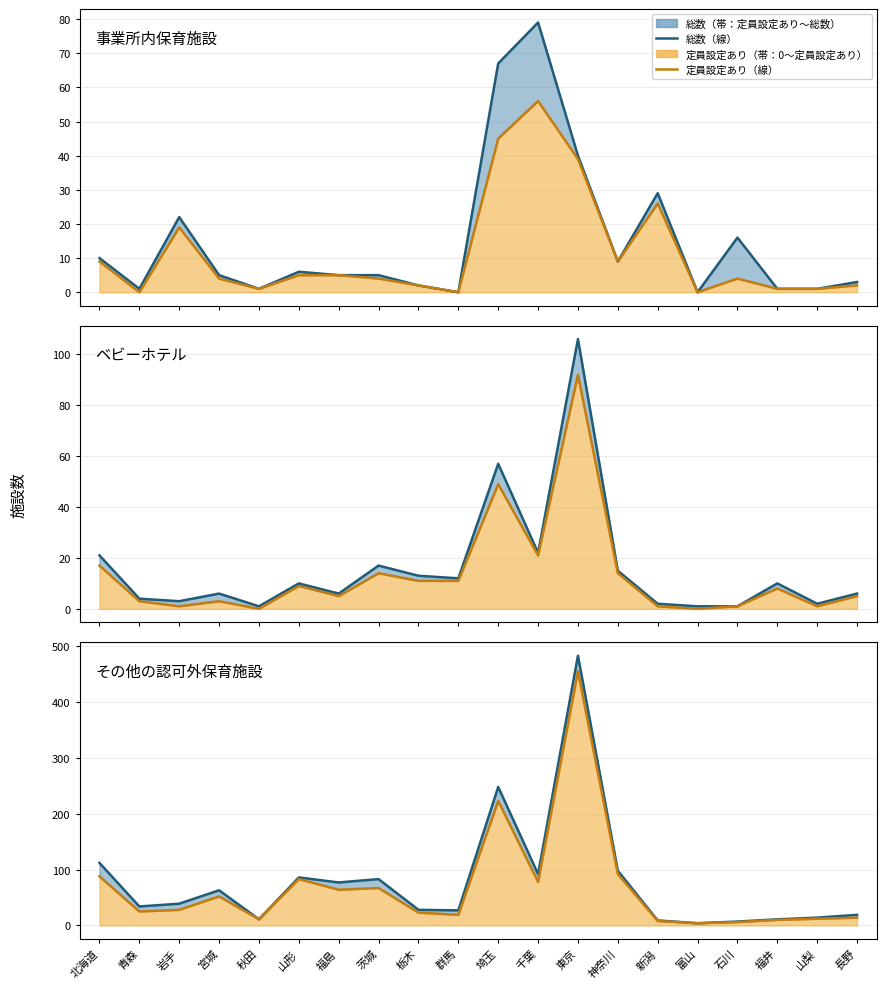

What is the label of the 13th point from the left?

東京